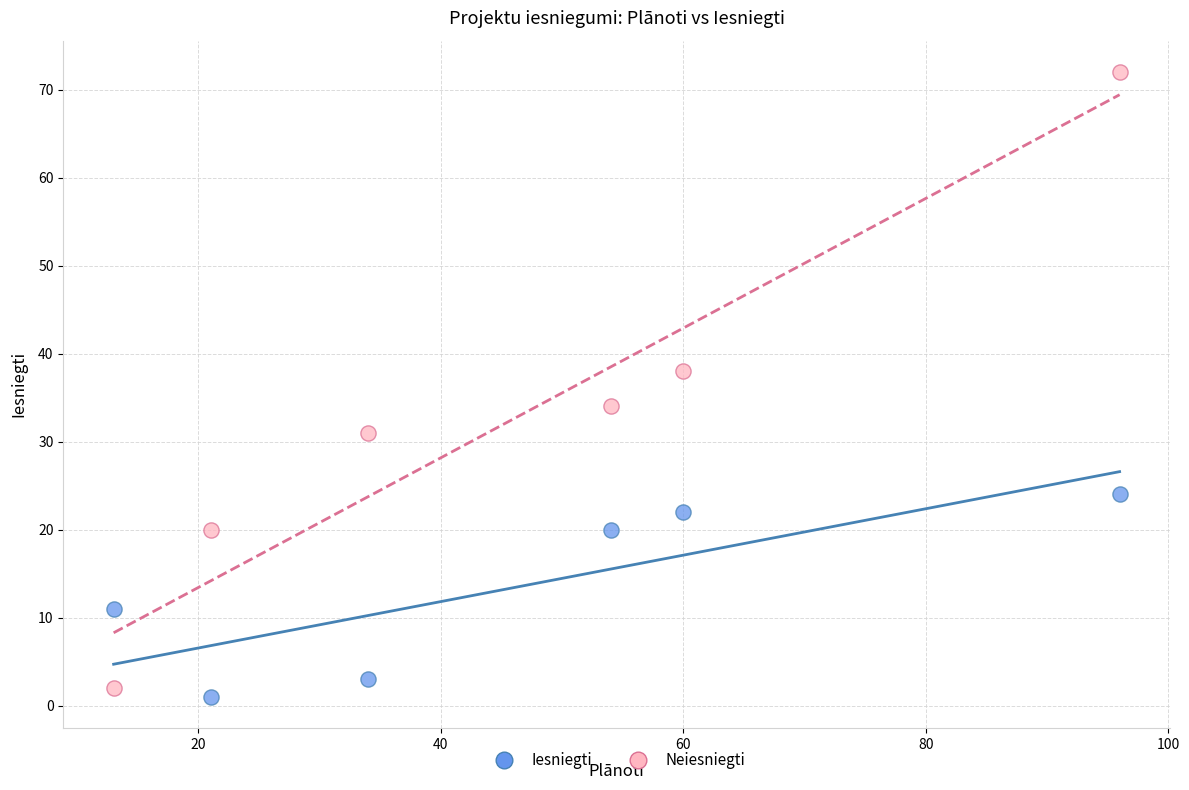

Across all data points, what is the range of X values (max minus min)?

83